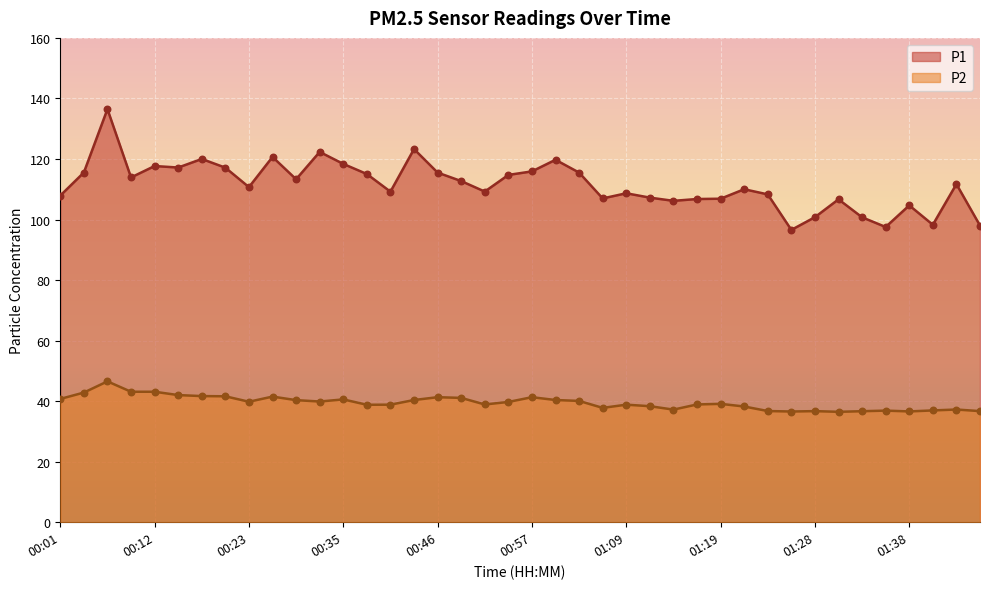

Which series reaches the minimum Y coordinate?

P2